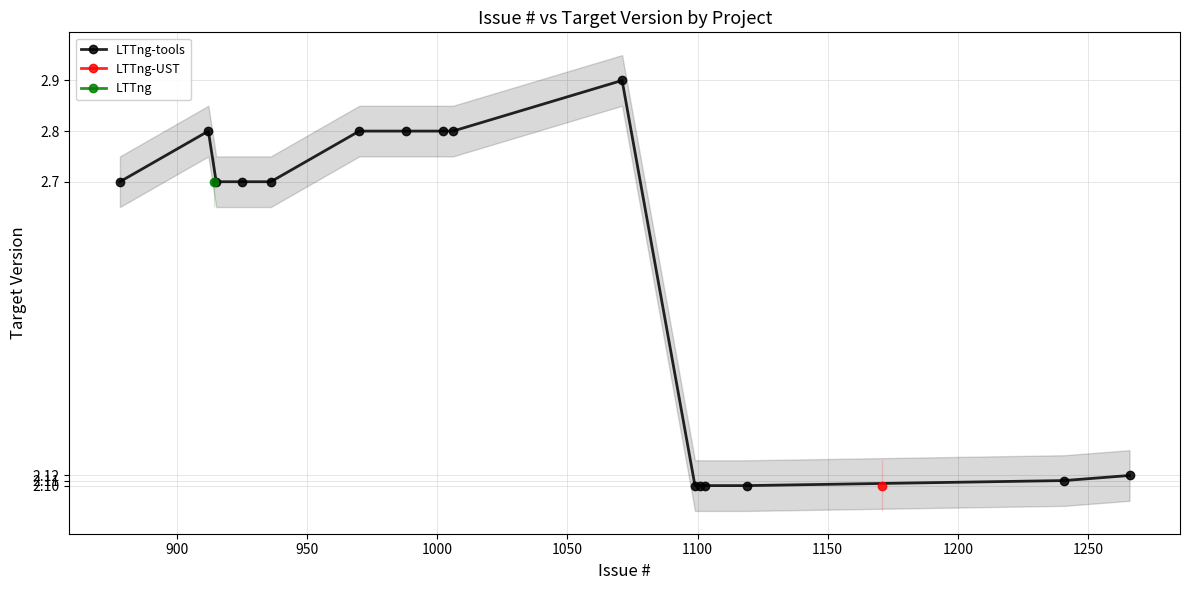

True or false: the data has more than 1 interior local peaks.

True